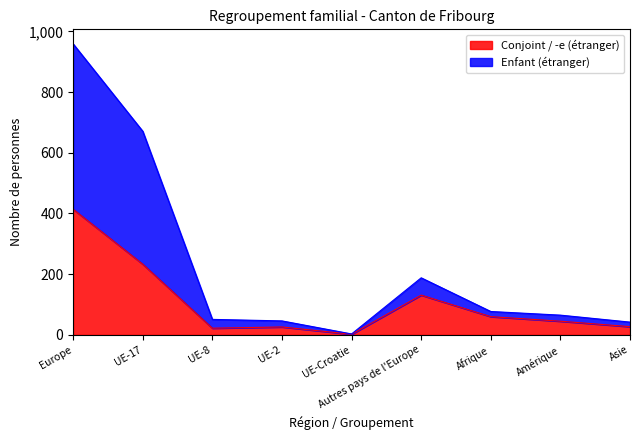

What is the difference between the maximum and second lowest values in the Enfant (étranger) series?

917